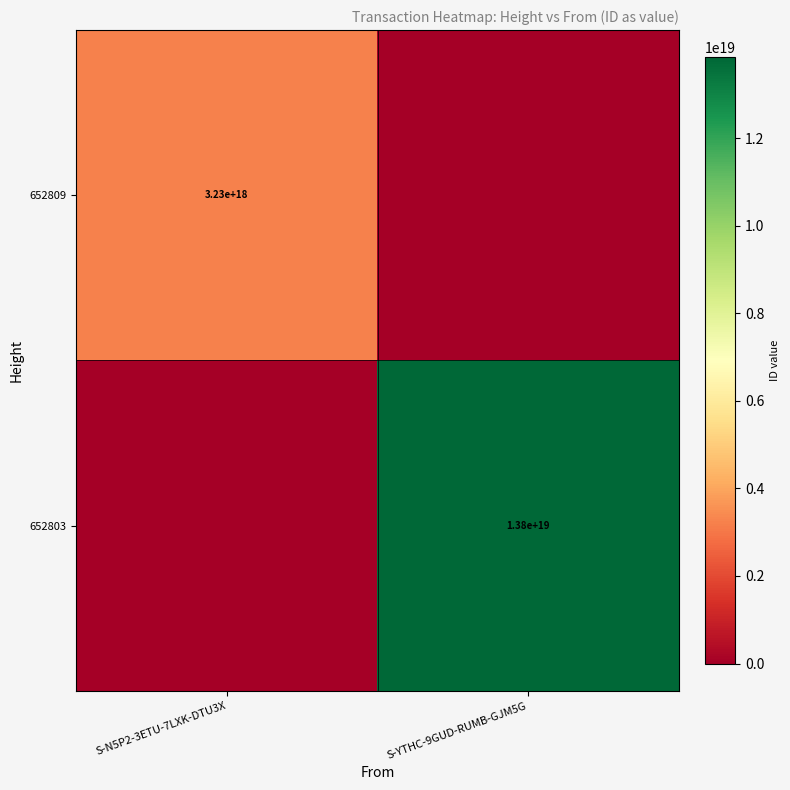

Between S-N5P2-3ETU-7LXK-DTU3X and S-YTHC-9GUD-RUMB-GJM5G, which is larger?

S-N5P2-3ETU-7LXK-DTU3X